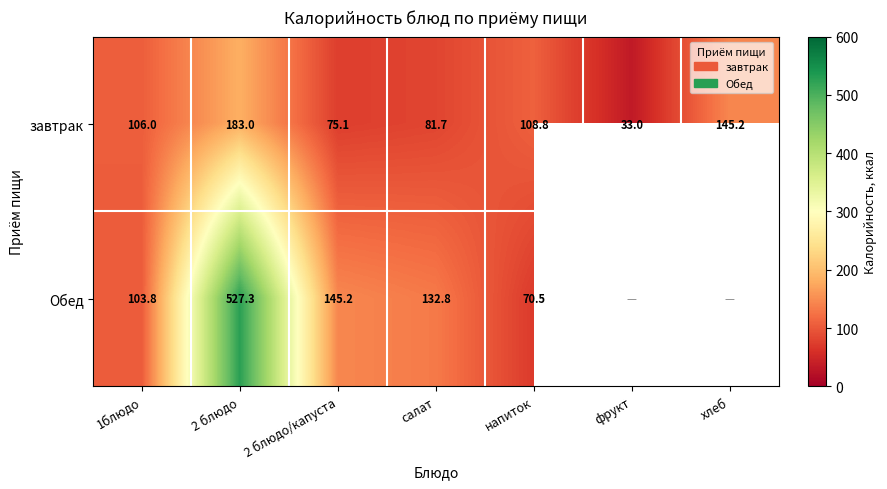

Between 2 блюдо and напиток, which series saw the biggest shift?

Обед